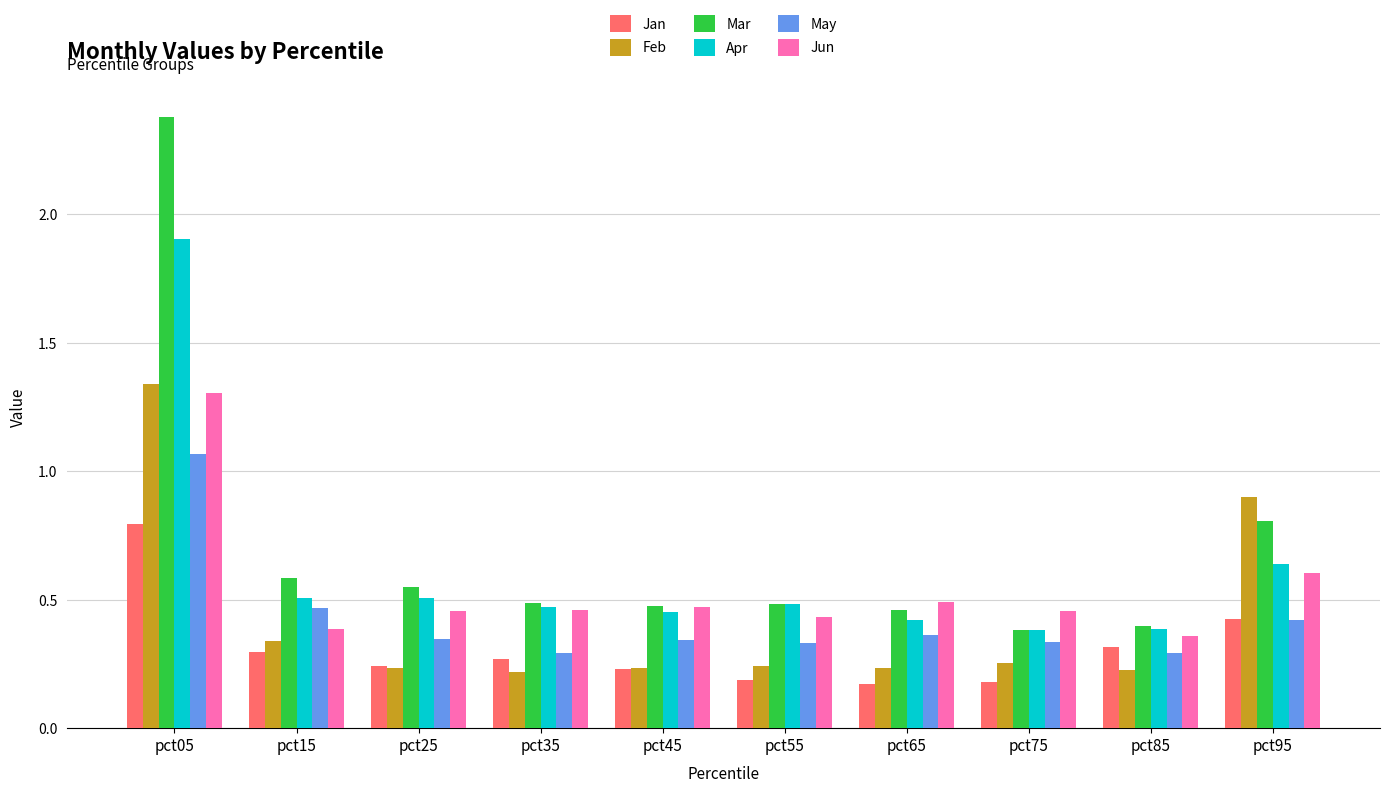

What is the total value across all series at pct45?

2.2